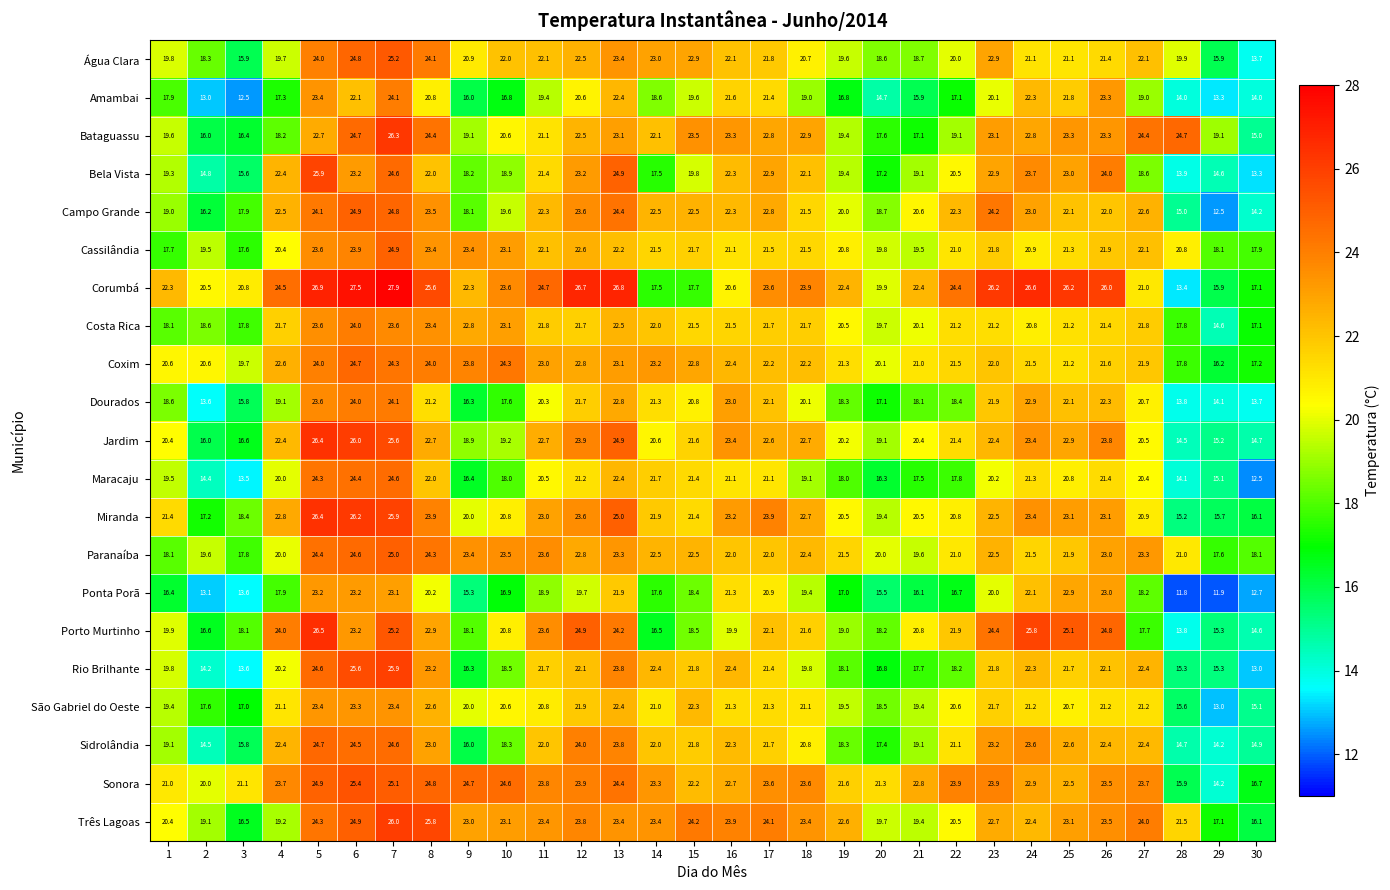

Which series has the widest spread of values?

Corumbá